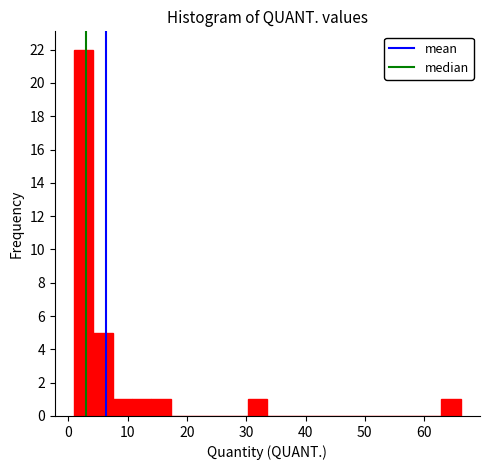

Read against the x-axis, roughly where is the centre of the tallest bar?

3